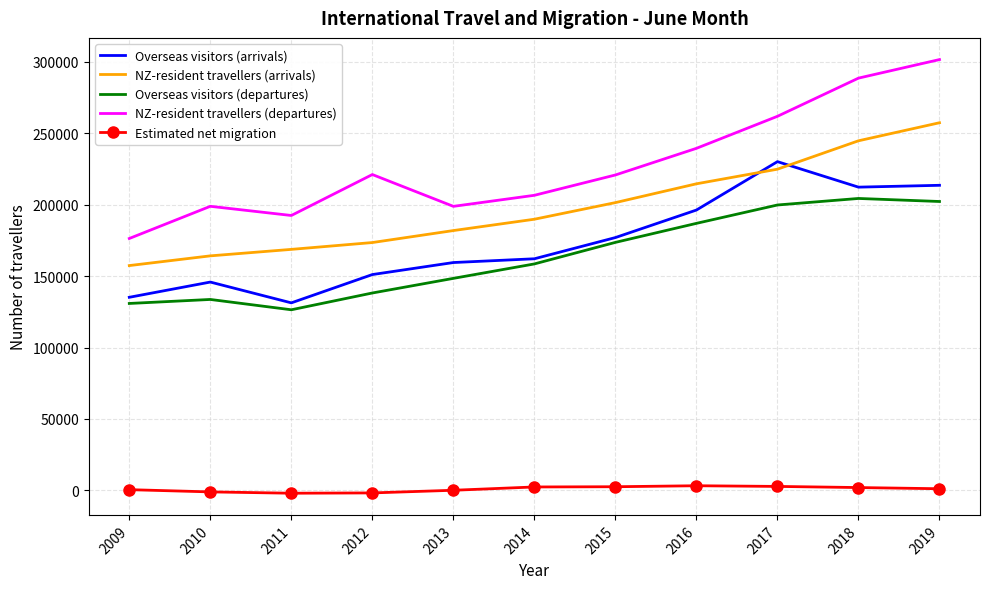

Rank the series by their maximum value, from highest to lowest.

NZ-resident travellers (departures), NZ-resident travellers (arrivals), Overseas visitors (arrivals), Overseas visitors (departures), Estimated net migration